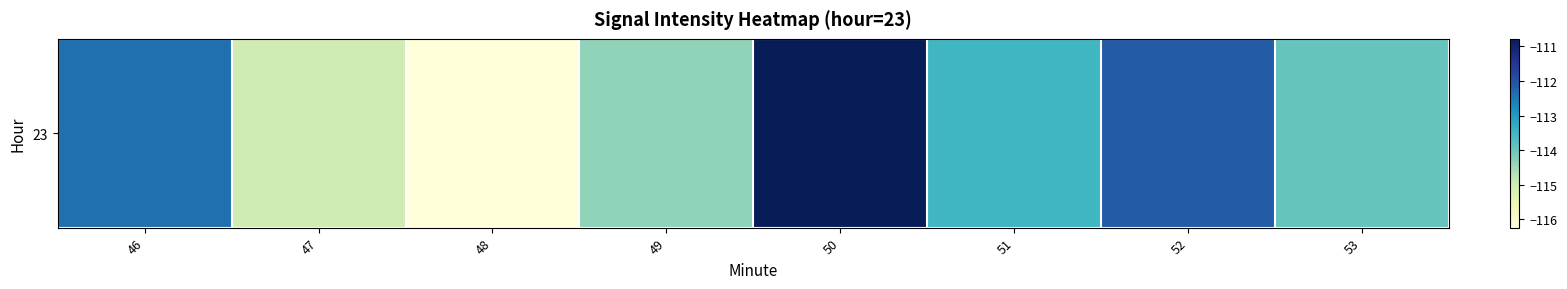

What is the difference between the second highest and second lowest values?

2.9